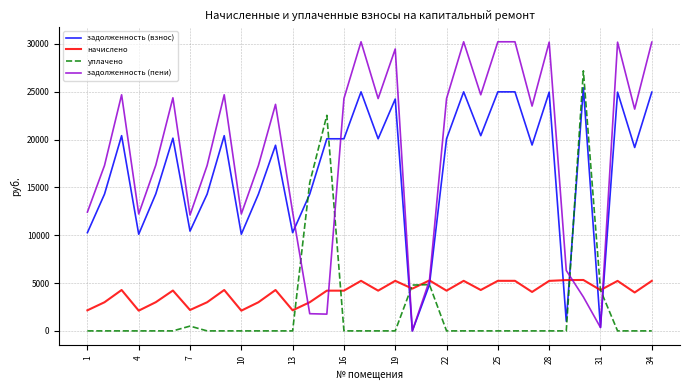

Rank the series by their maximum value, from highest to lowest.

задолженность (пени), уплачено, задолженность (взнос), начислено